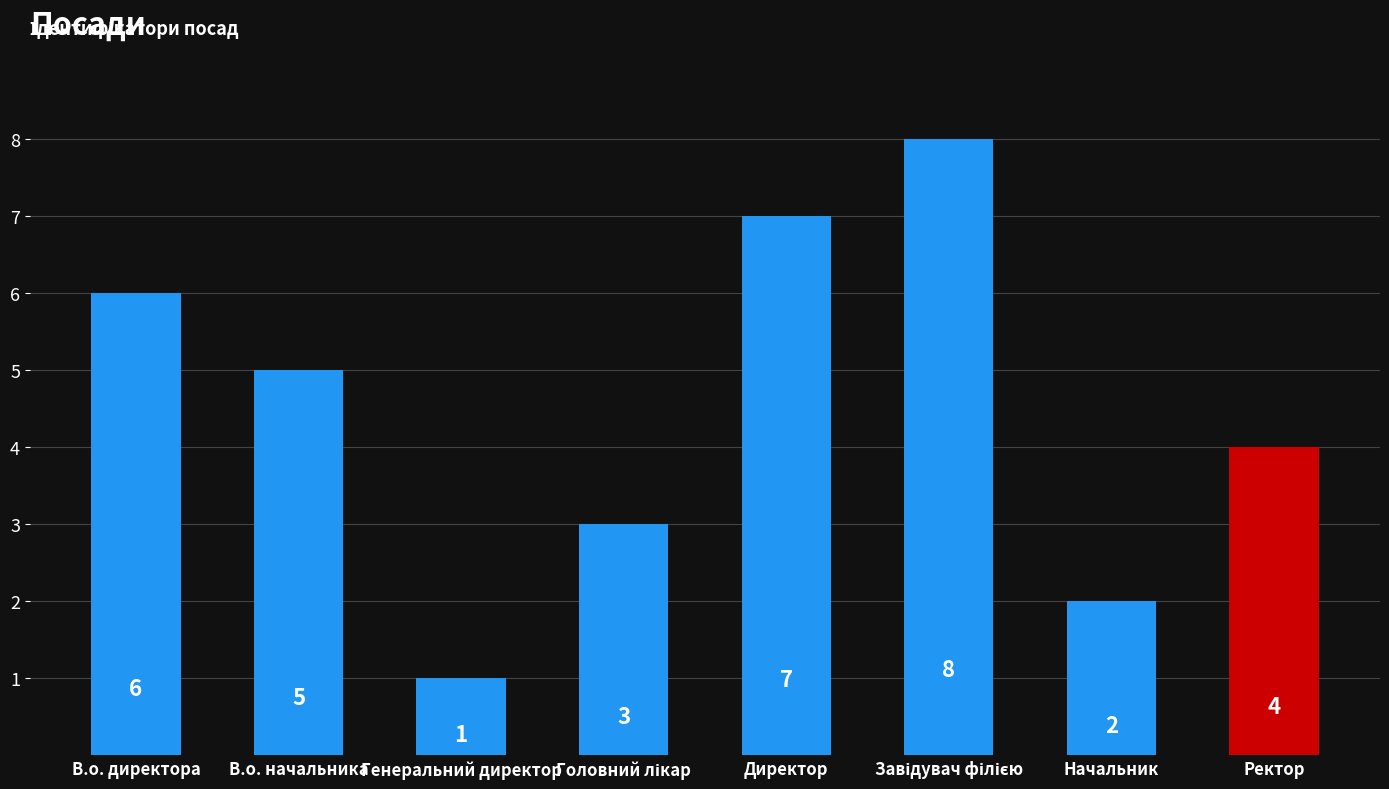

True or false: the data shows 6 at В.о. директора.

True